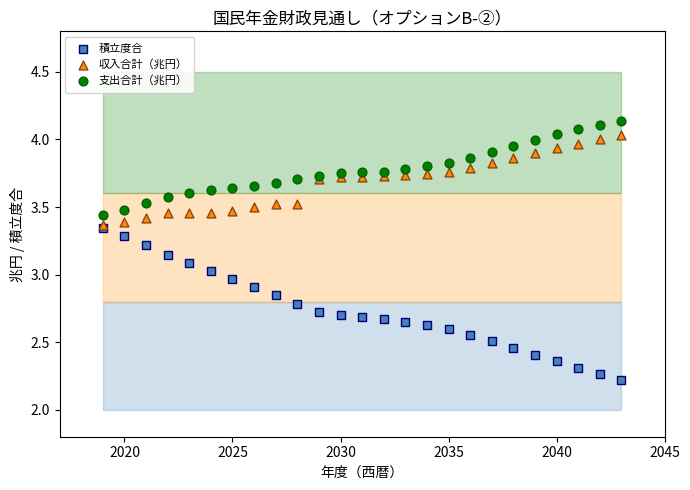

In the 積立度合 series, what Y value is closest to 2?

2.2